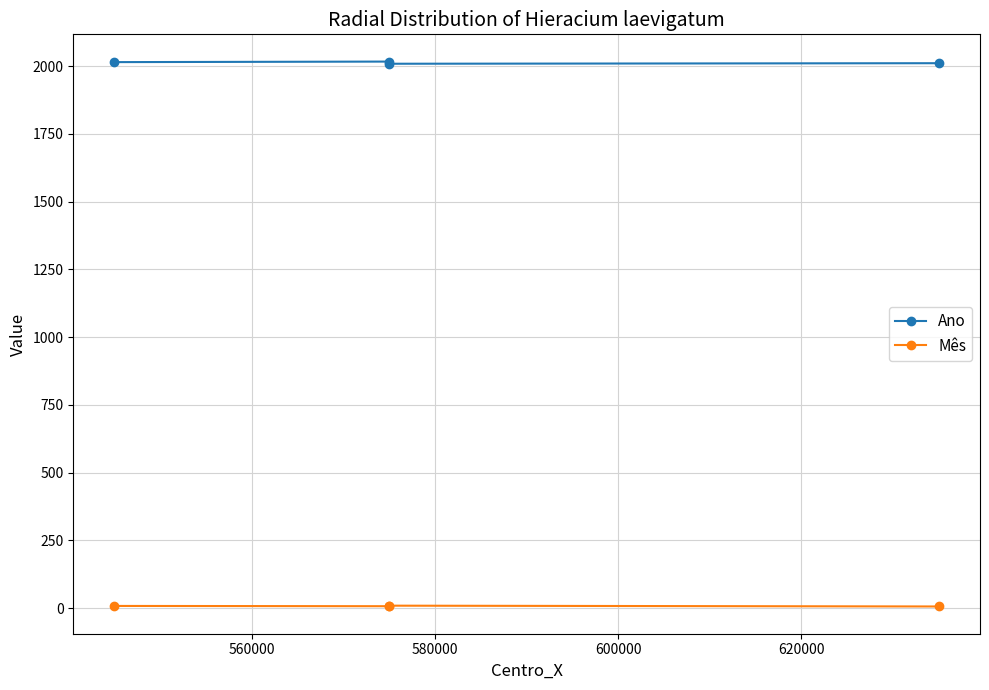

What is the value of the Ano point at the 4th from the left?

2011